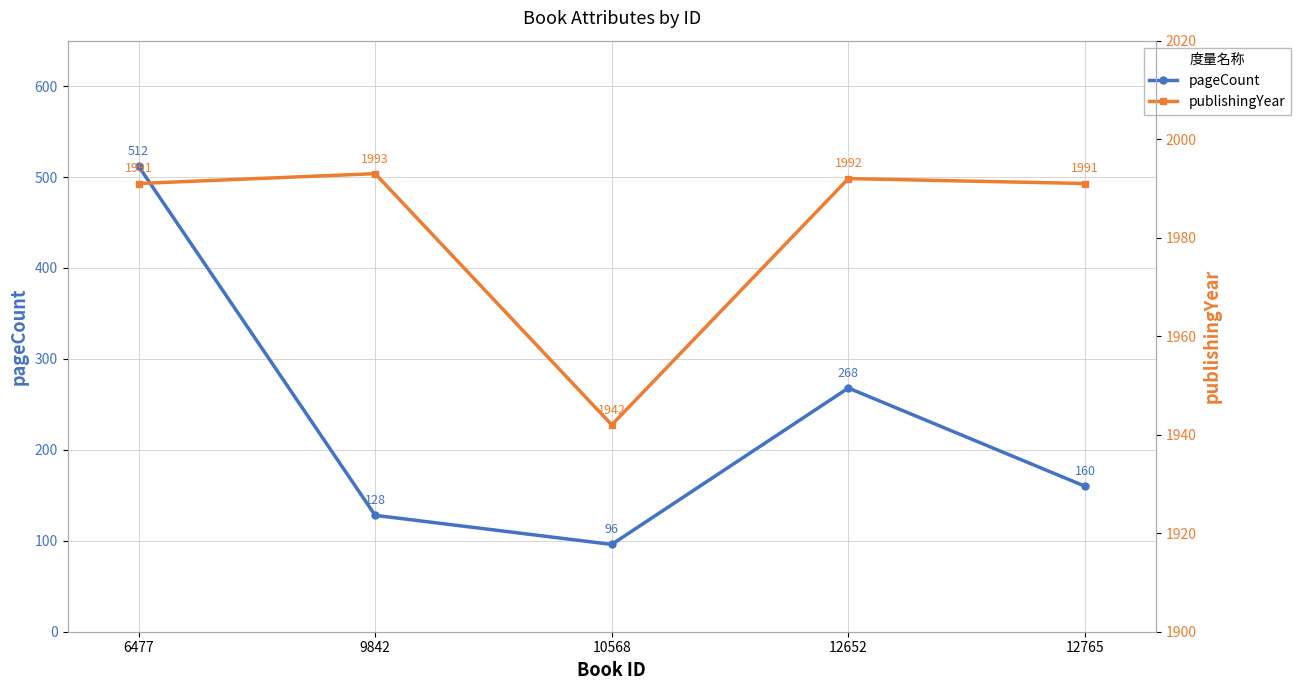

Which has a higher value, 12765 or 9842?

12765